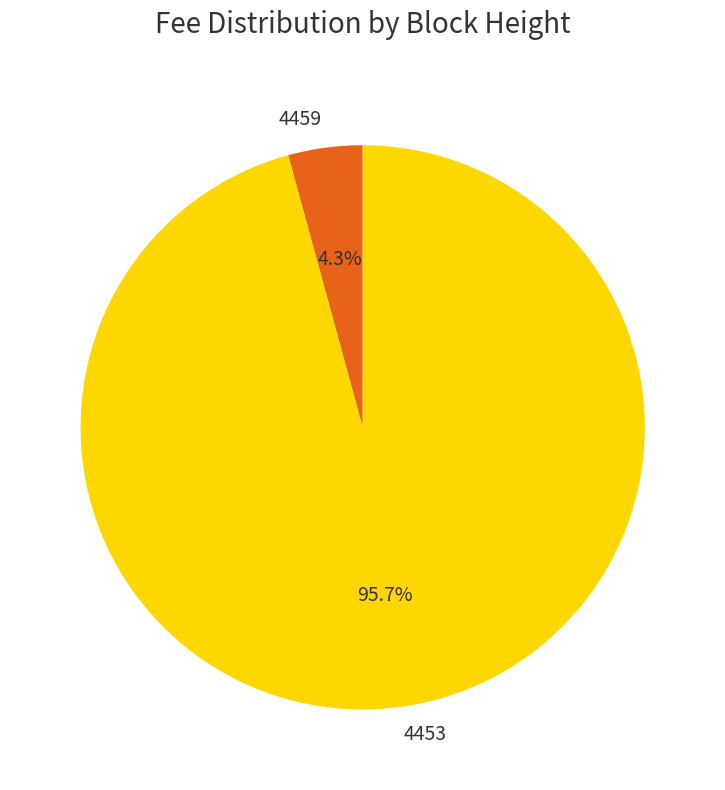

Does 4459 represent more than half of the total?

No